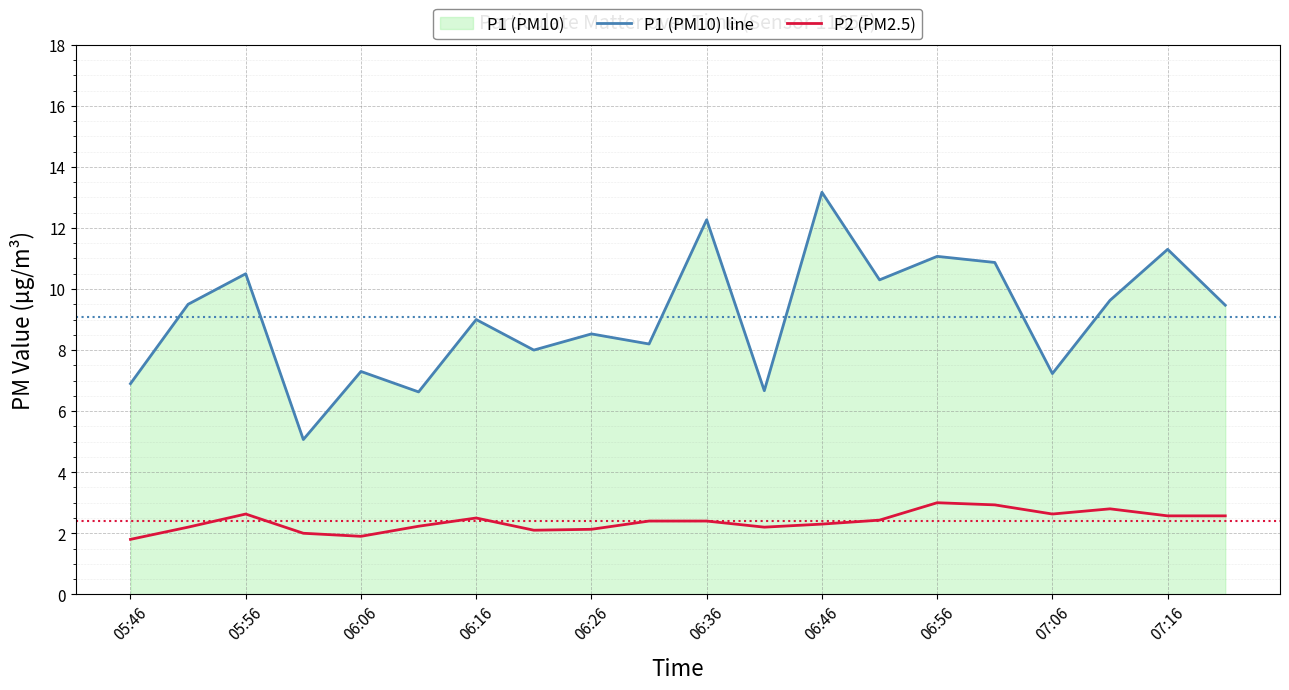

How many values in the P2 (PM2.5) series are below 2?

2